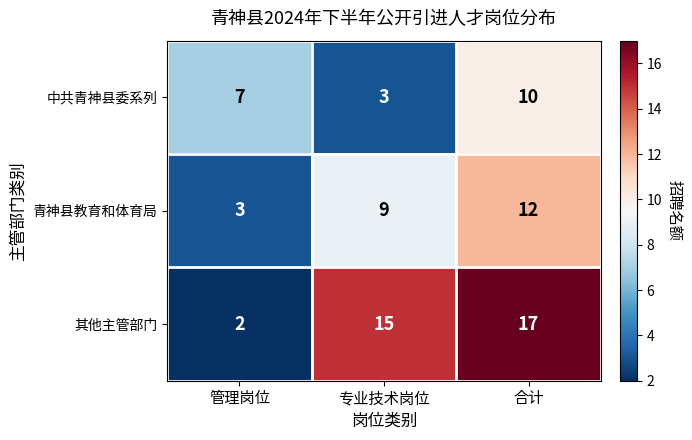

What is the greatest value displayed?

17